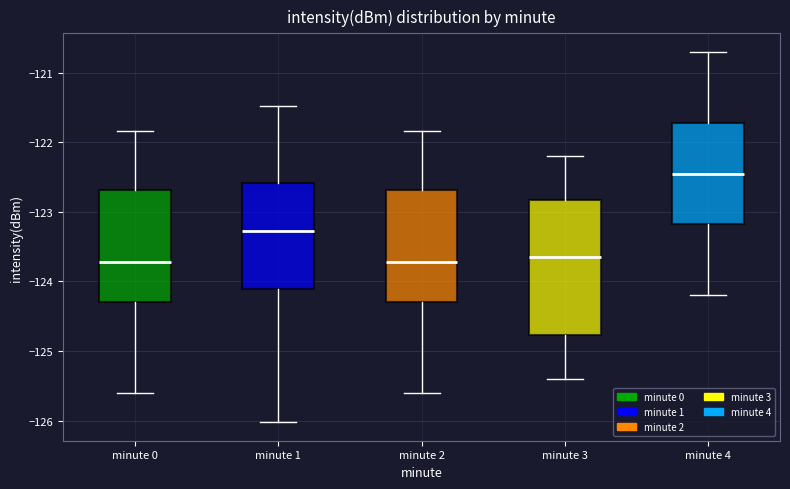

Which box has the highest median line?

minute 4